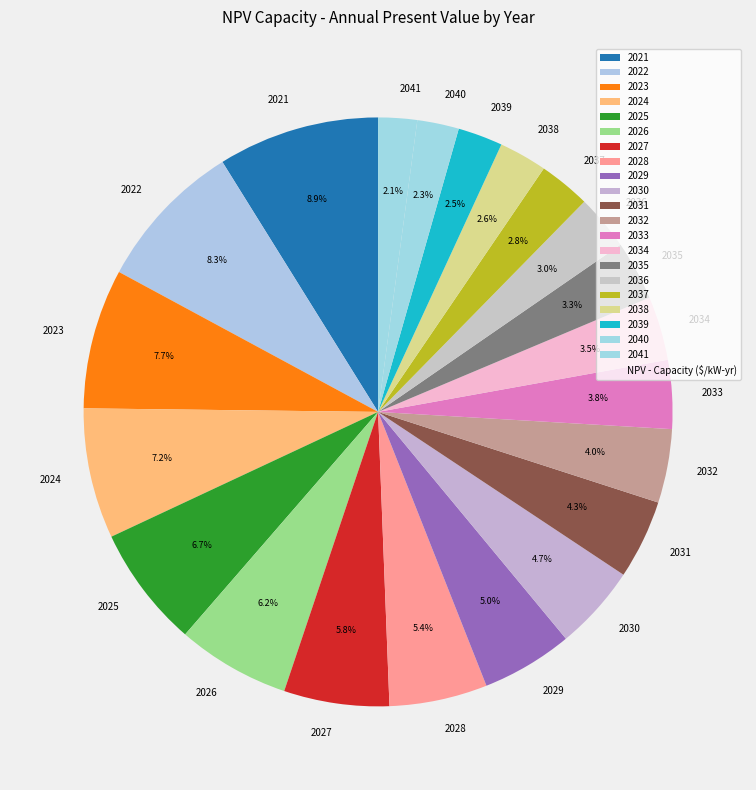

Which category has the biggest portion of the pie?

2021